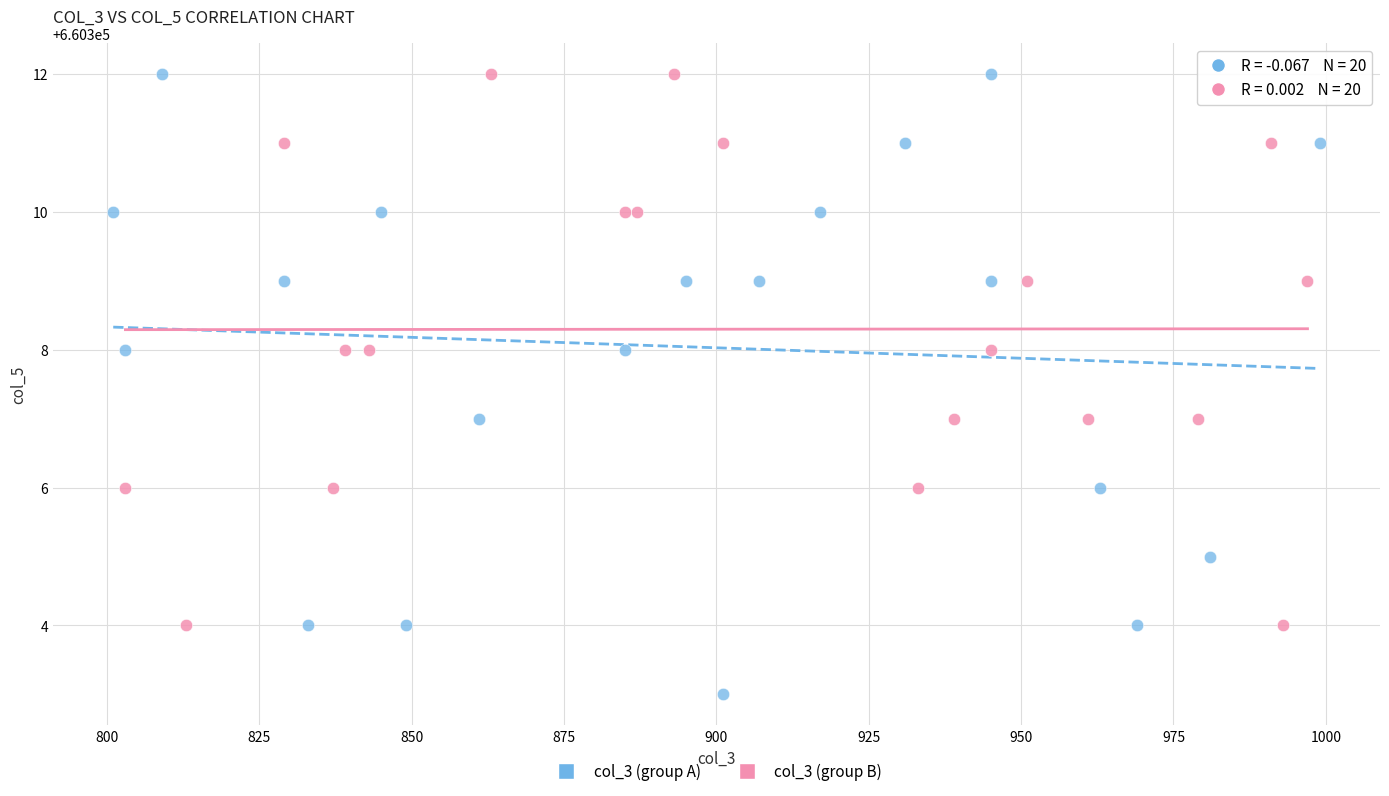

Which series has the largest Y range (max minus min)?

col_3 (group A)